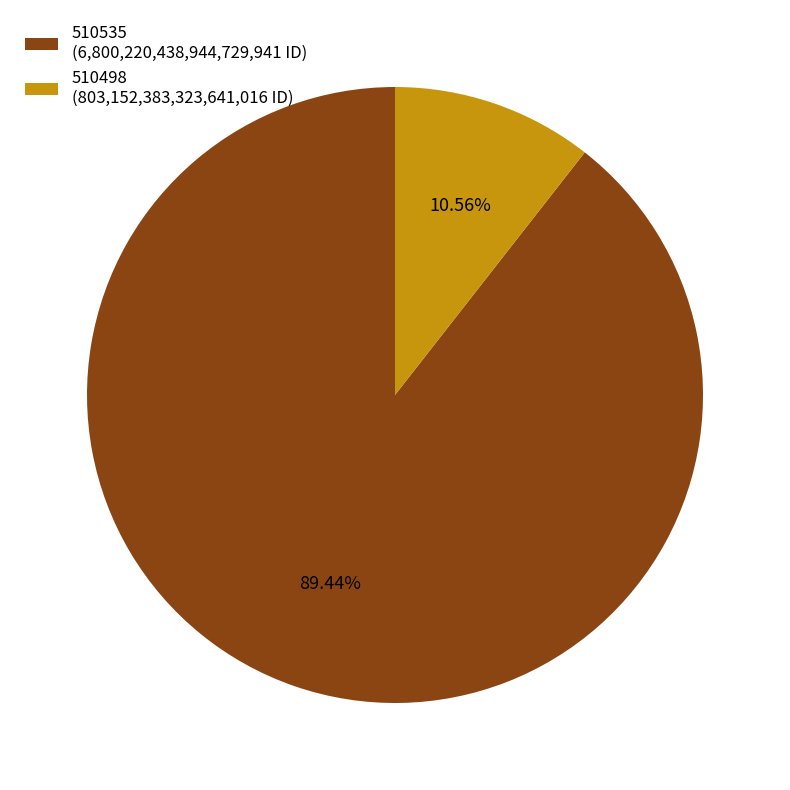

To the nearest percent, what is the combined percentage of 510498 and 510535?

100%